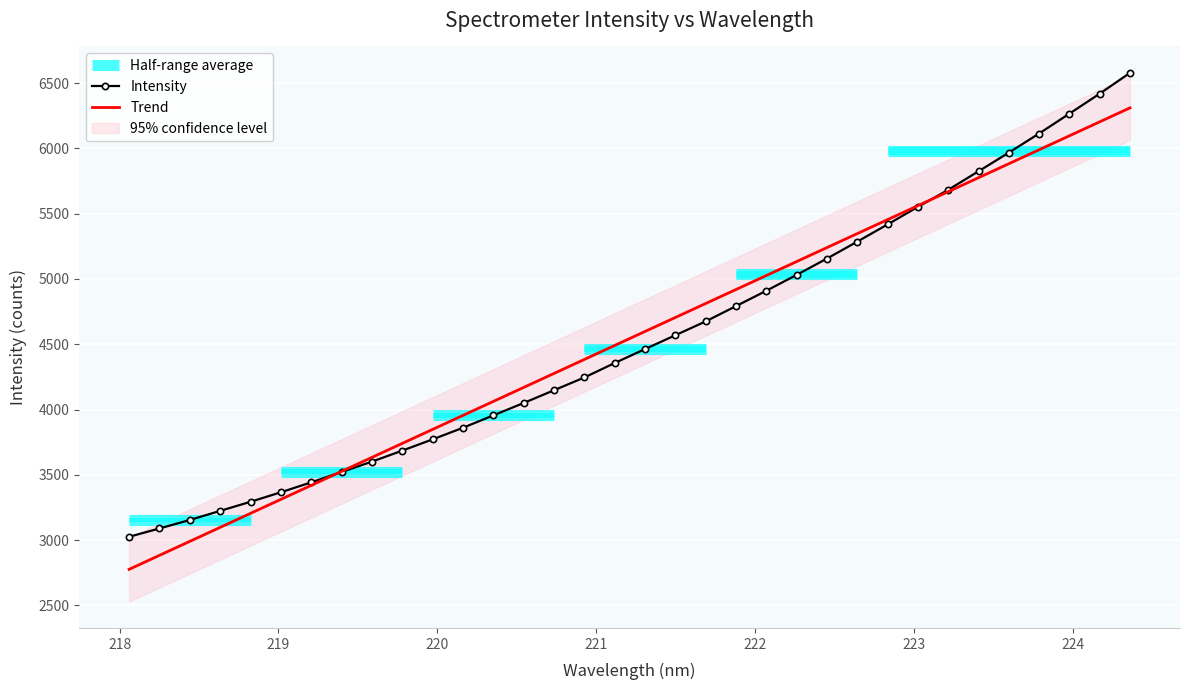

What is the highest value of the Intensity series?

6578.5